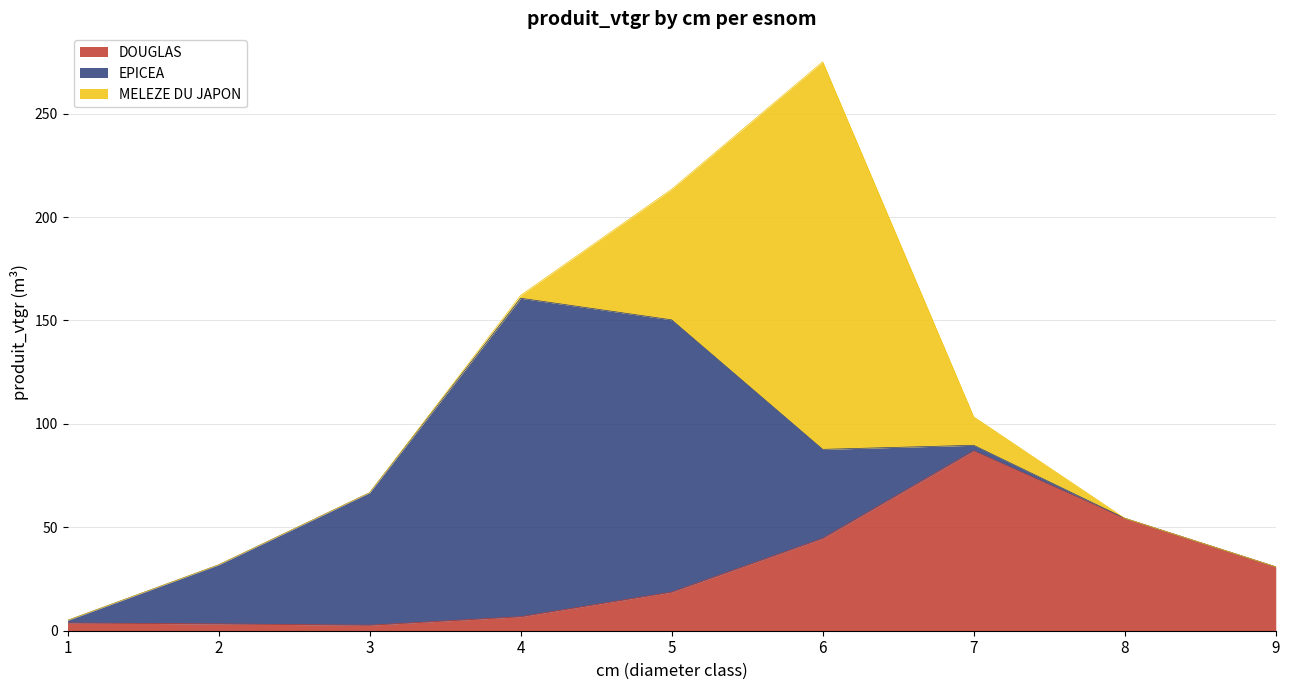

What are all the series names shown in the legend?

DOUGLAS, EPICEA, MELEZE DU JAPON